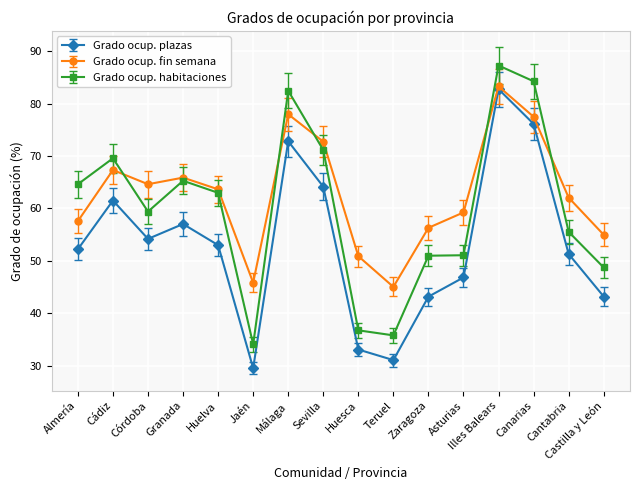

How many interior local valleys does the Grado ocup. plazas series have?

3